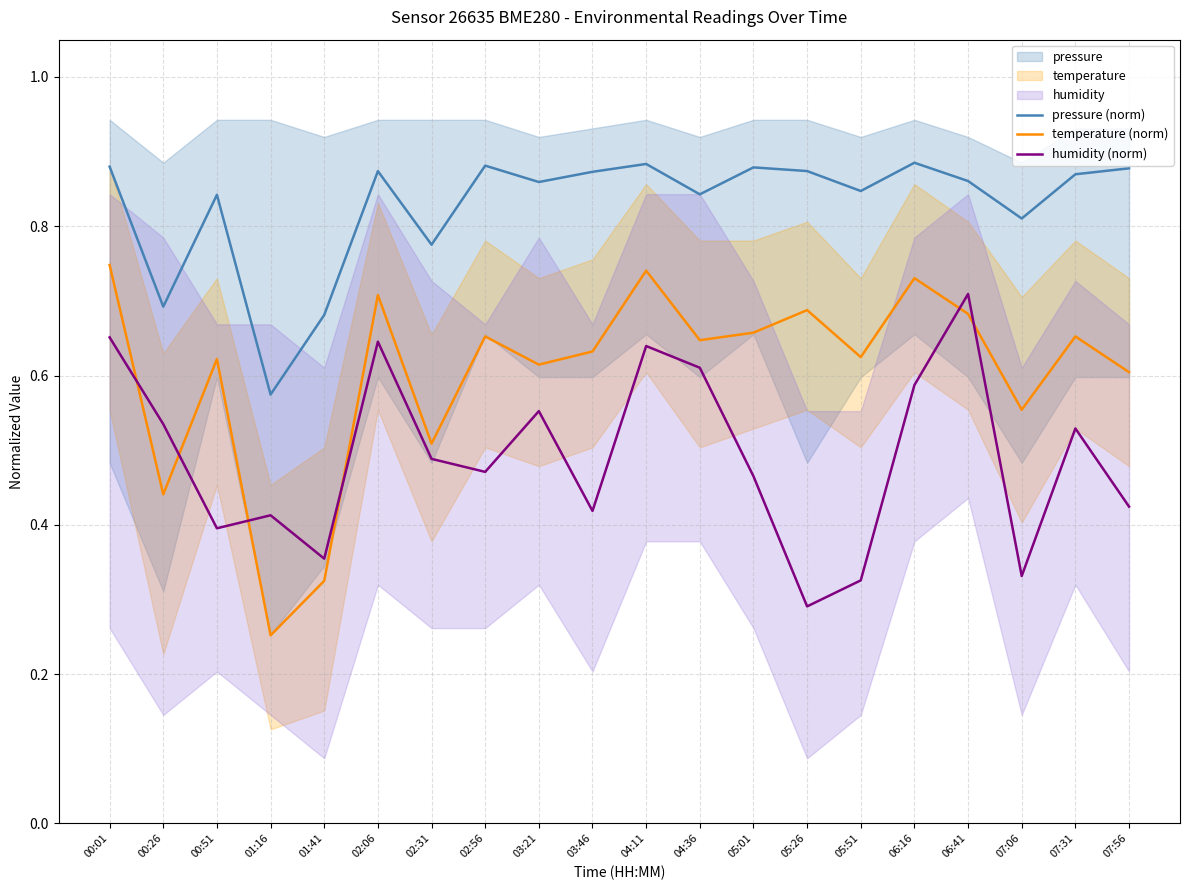

How many lines are shown in the chart?

3